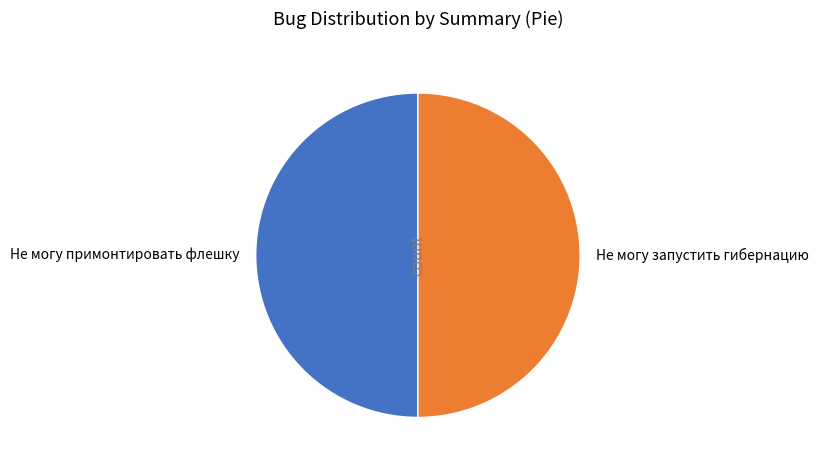

What is the ratio of the value at Не могу примонтировать флешку to the value at Не могу запустить гибернацию?

1.0